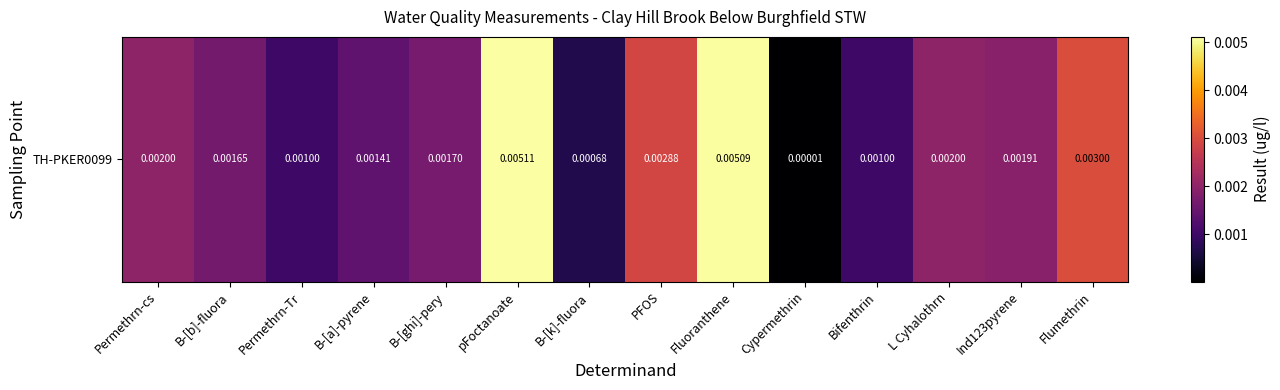

At which category does the chart reach its peak across all series?

pFoctanoate